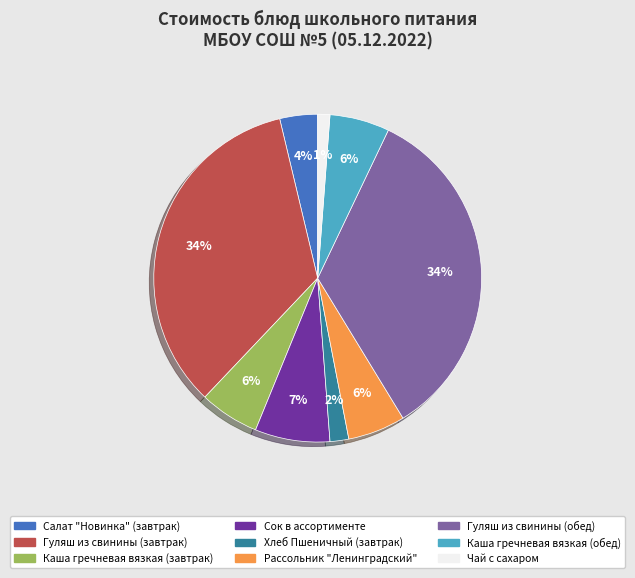

What percentage is the Салат "Новинка" (завтрак) slice, to the nearest percent?

4%